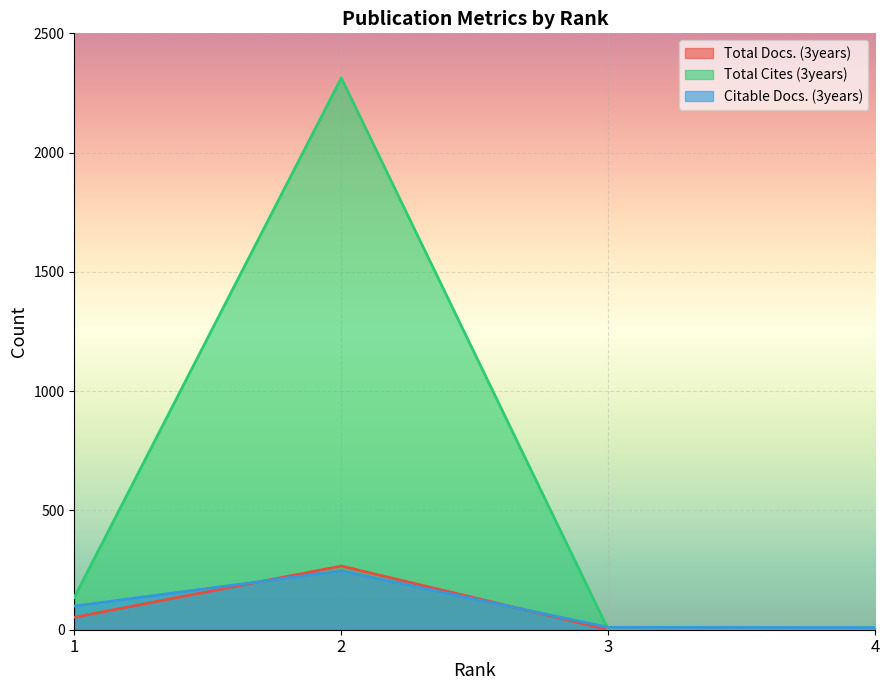

In Total Cites (3years), how many points are higher than both neighbors (excluding endpoints)?

1